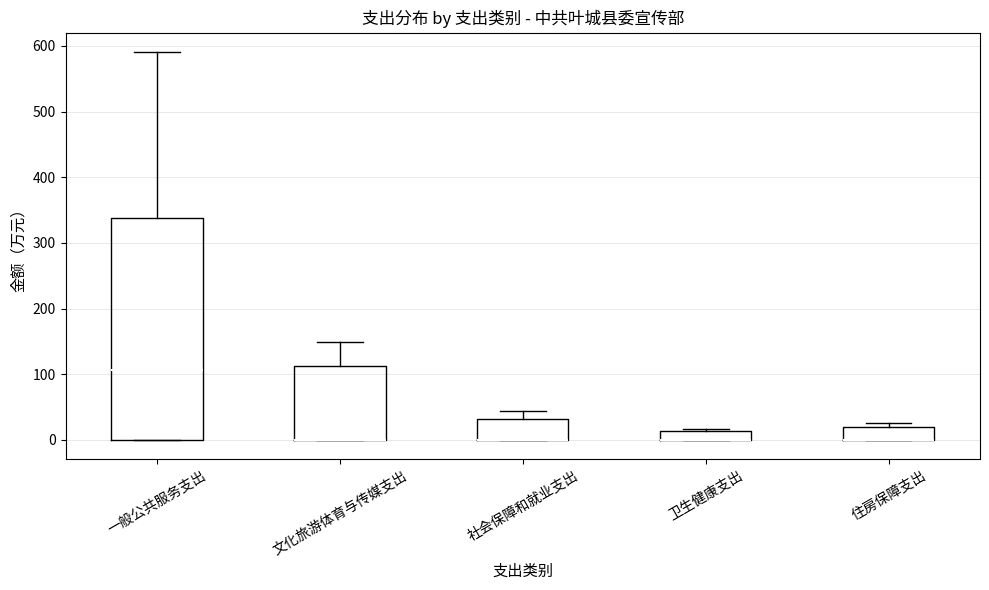

Comparing the boxes themselves (not the whiskers), which one is the tallest?

一般公共服务支出